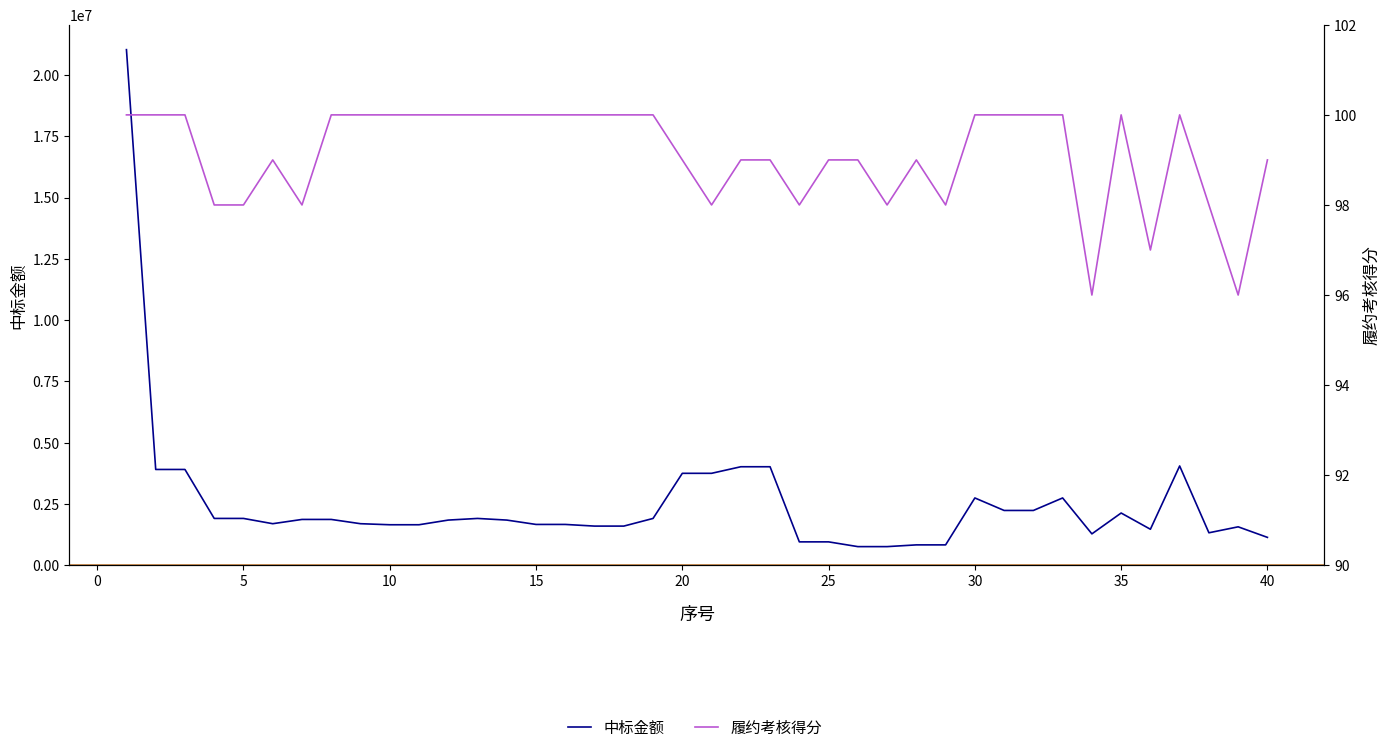

What is the difference between the maximum and second lowest values in the 履约考核得分 series?

4.0